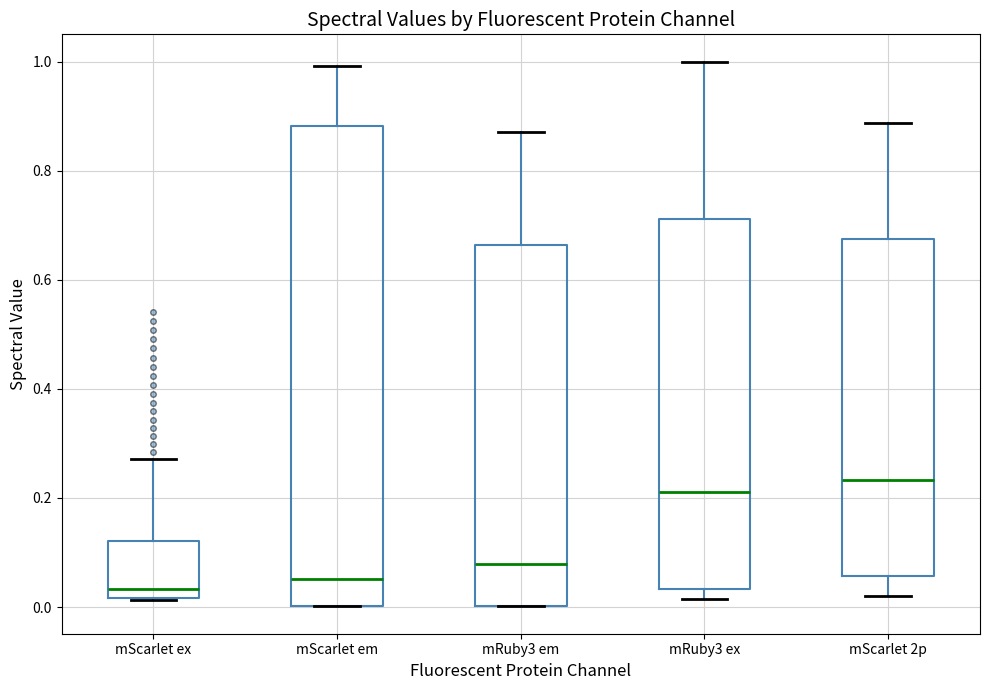

Reading left to right, transcribe this box plot: for each box, give where its median line is, the range the box spans, and where its two whiskers end, as read against the y-axis. The values are not printed on the chart, so give them approximately, as read against the axis.

mScarlet ex: median 0.04, box 0.02 to 0.12, whiskers 0.02 to 0.28
mScarlet em: median 0.06, box 0.00 to 0.88, whiskers 0.00 to 1.00
mRuby3 em: median 0.08, box 0.00 to 0.66, whiskers 0.00 to 0.88
mRuby3 ex: median 0.22, box 0.04 to 0.72, whiskers 0.02 to 1.00
mScarlet 2p: median 0.24, box 0.06 to 0.68, whiskers 0.02 to 0.88